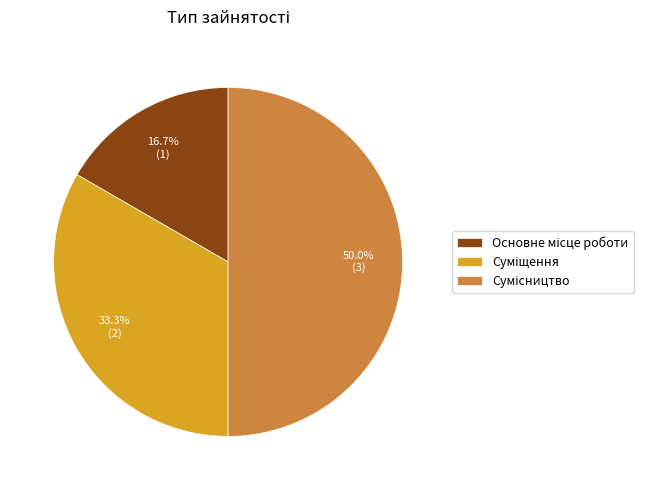

How many segments does this pie chart have?

3